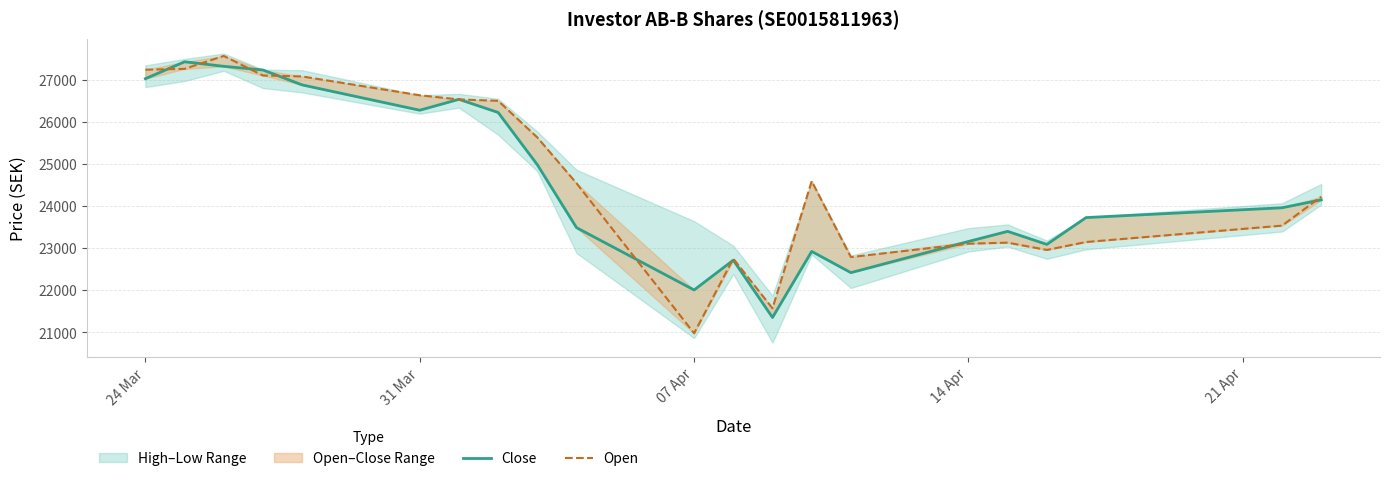

Where does the Open series first go above 24539?

24 Mar